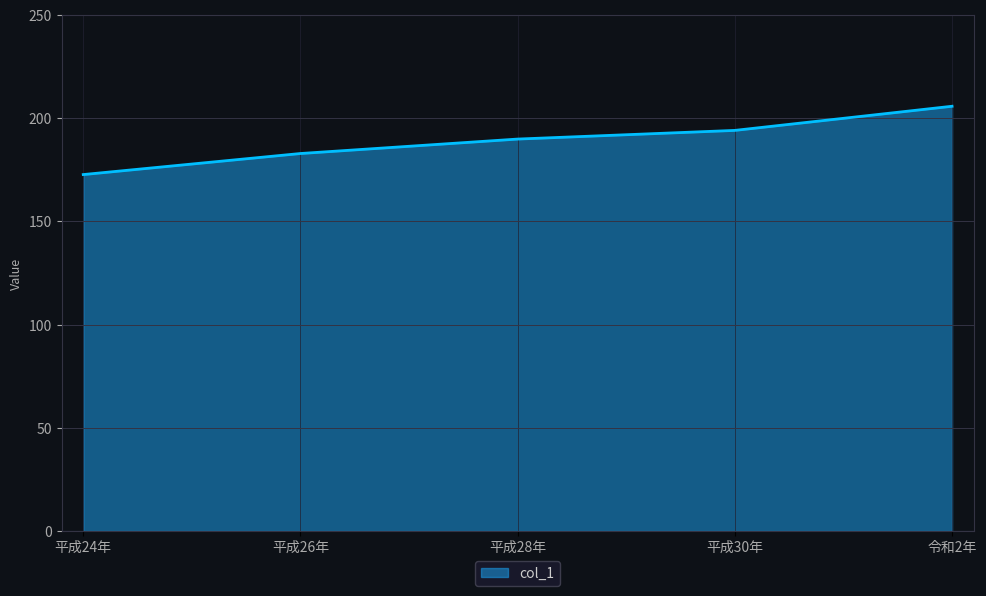

True or false: there are more than 0 points higher than both neighbors.

False